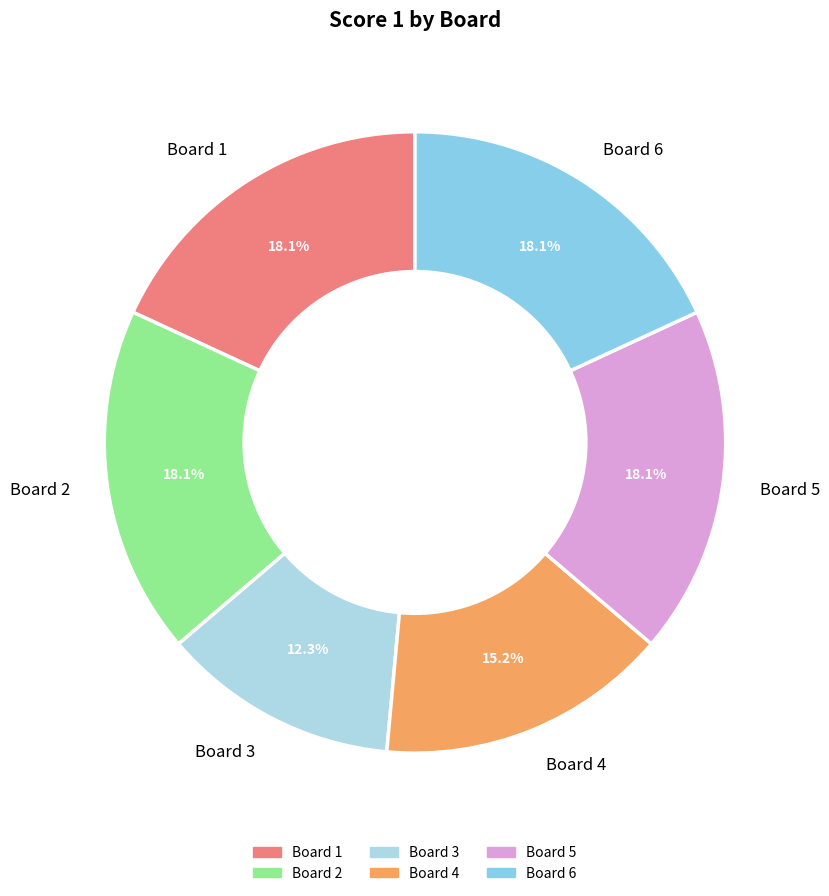

How much of the chart is everything except Board 1?

81.9%